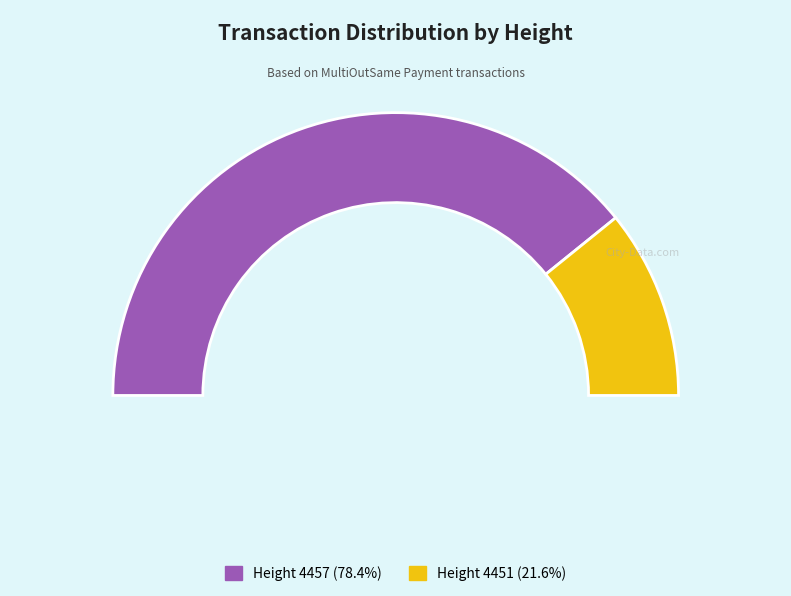

To the nearest percent, what is the combined percentage of 4457 and 4451?

100%